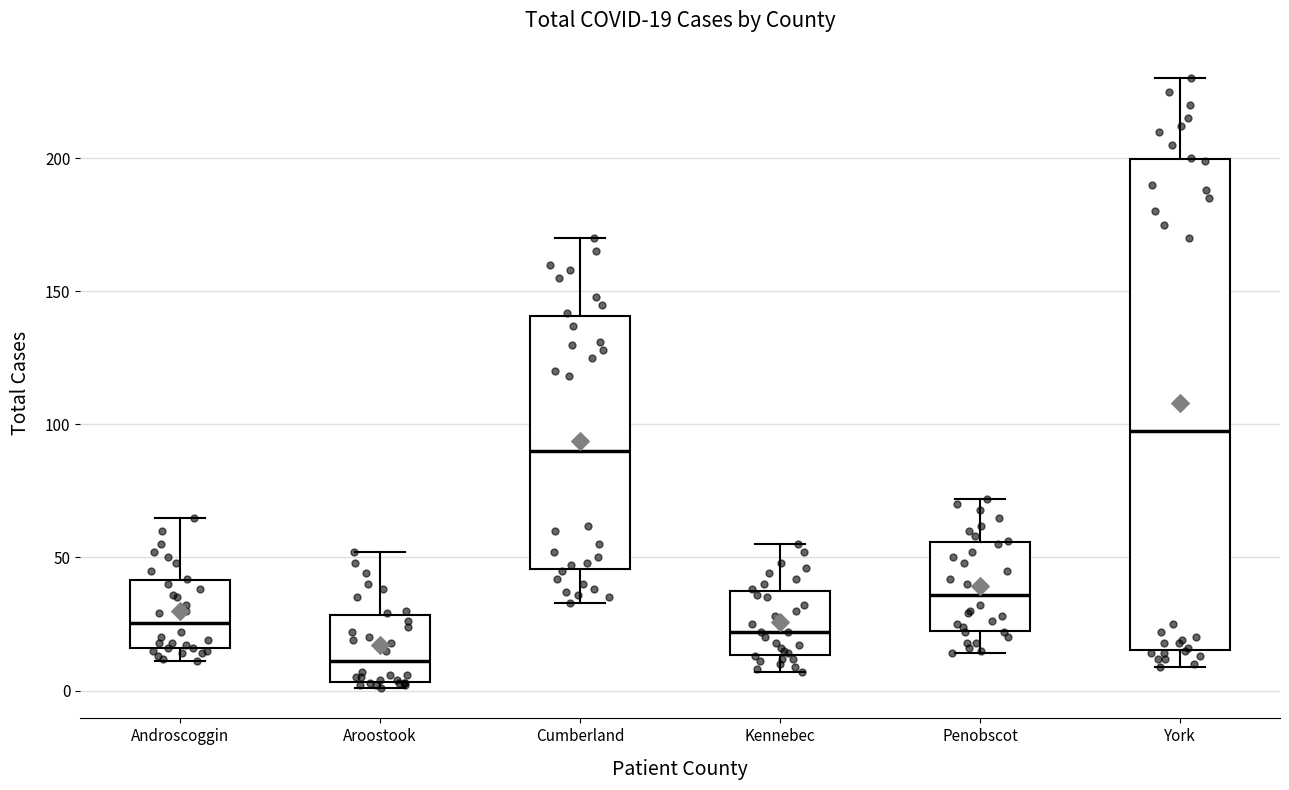

Comparing the boxes themselves (not the whiskers), which one is the tallest?

York